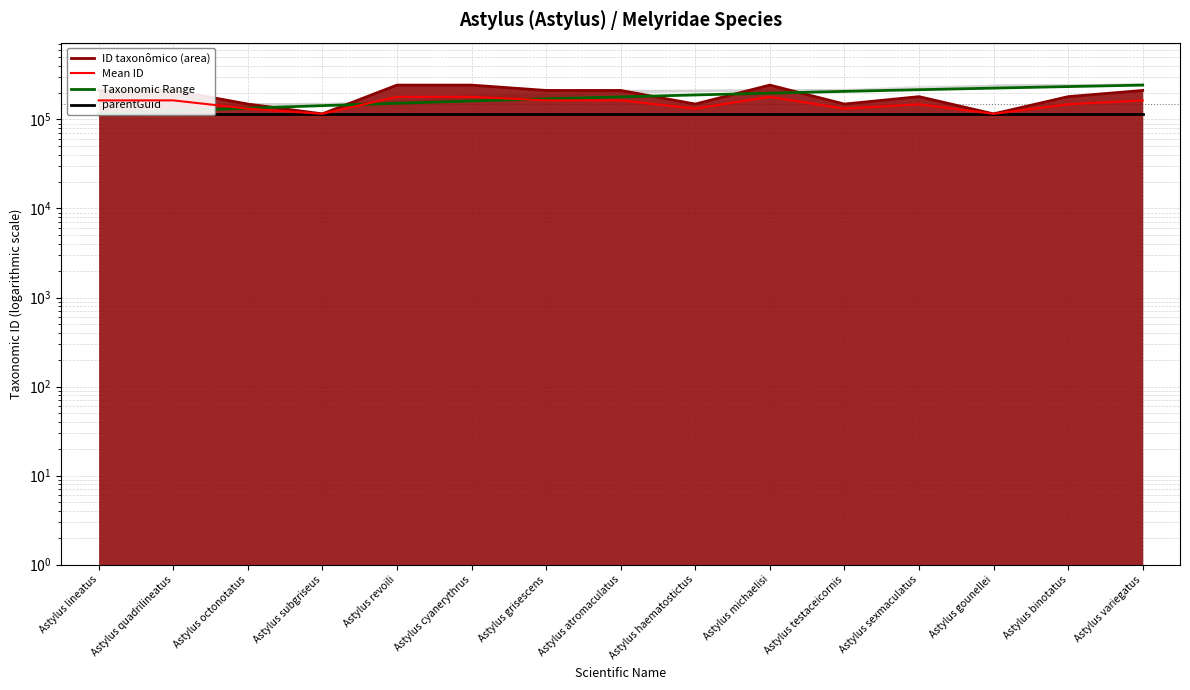

Between which two adjacent categories do Taxonomic Range and Mean ID first intersect?

Astylus quadrilineatus and Astylus octonotatus